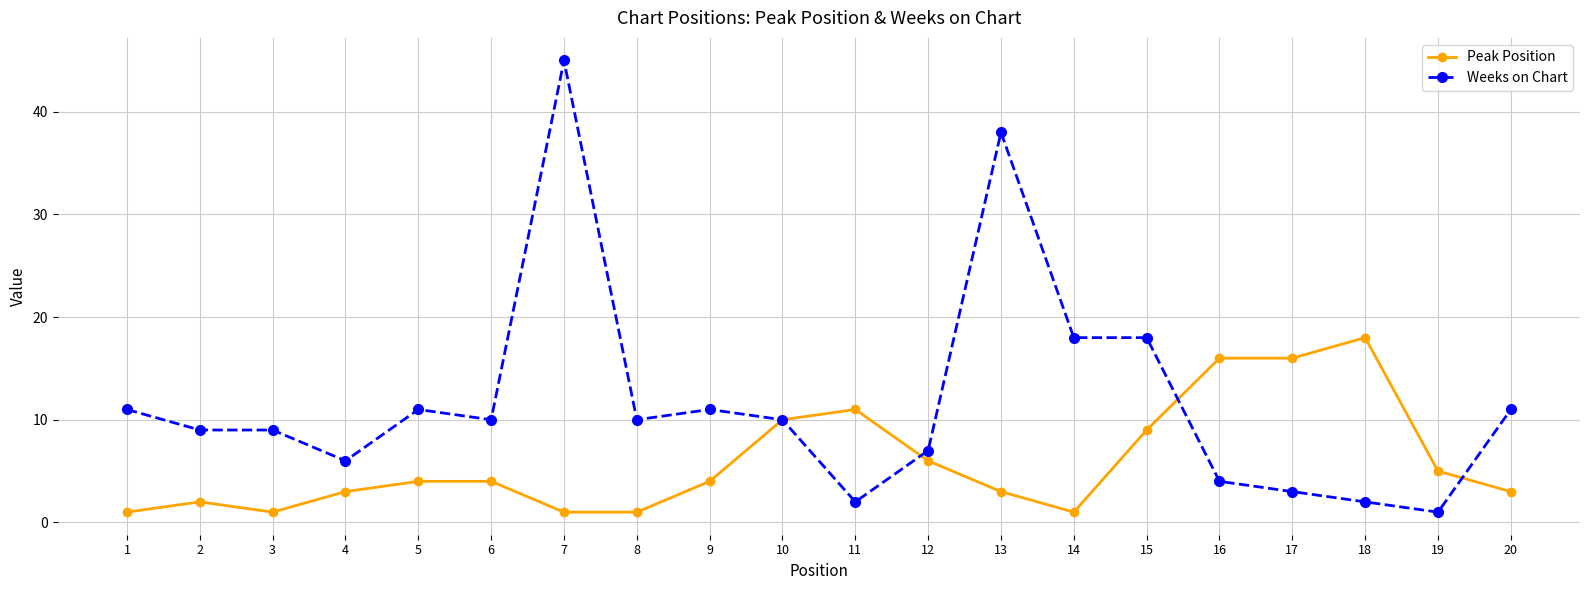

The Weeks on Chart series shows 45 at 7. True or false?

True